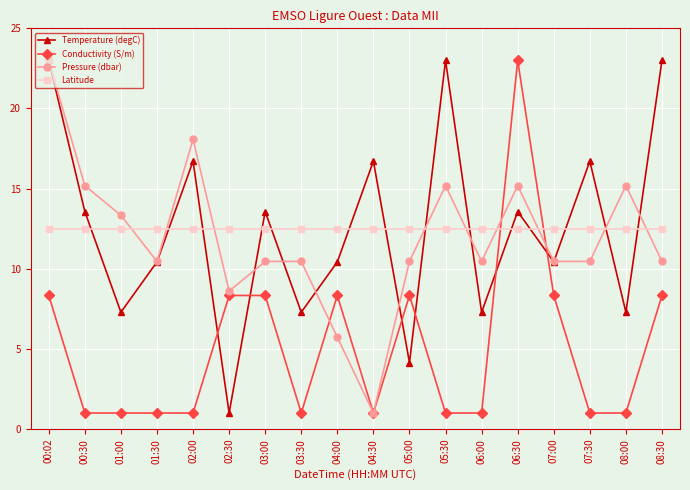

Between which two adjacent categories do Conductivity (S/m) and Temperature (degC) first intersect?

02:00 and 02:30